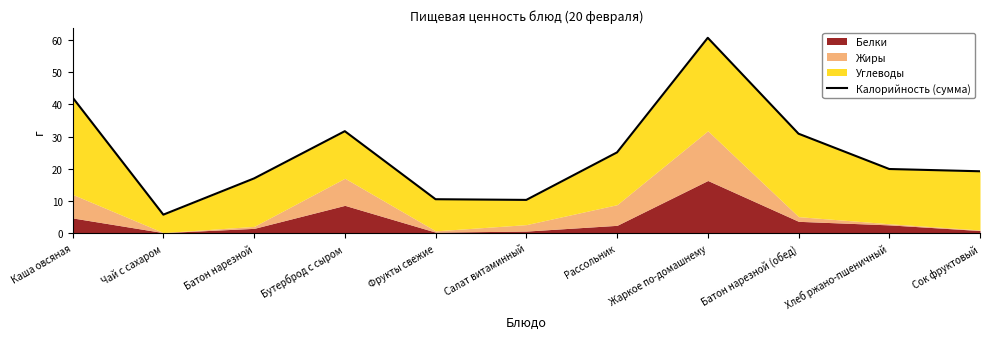

What is the difference between the second highest and second lowest values?

31.7